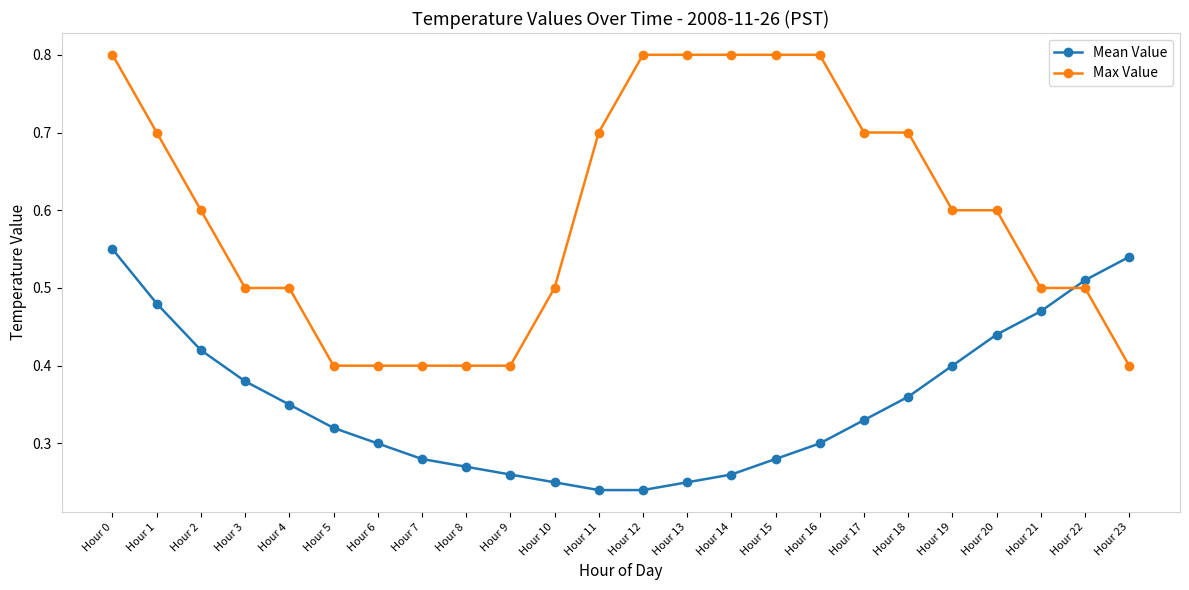

Which series has the largest range (max minus min)?

Max Value